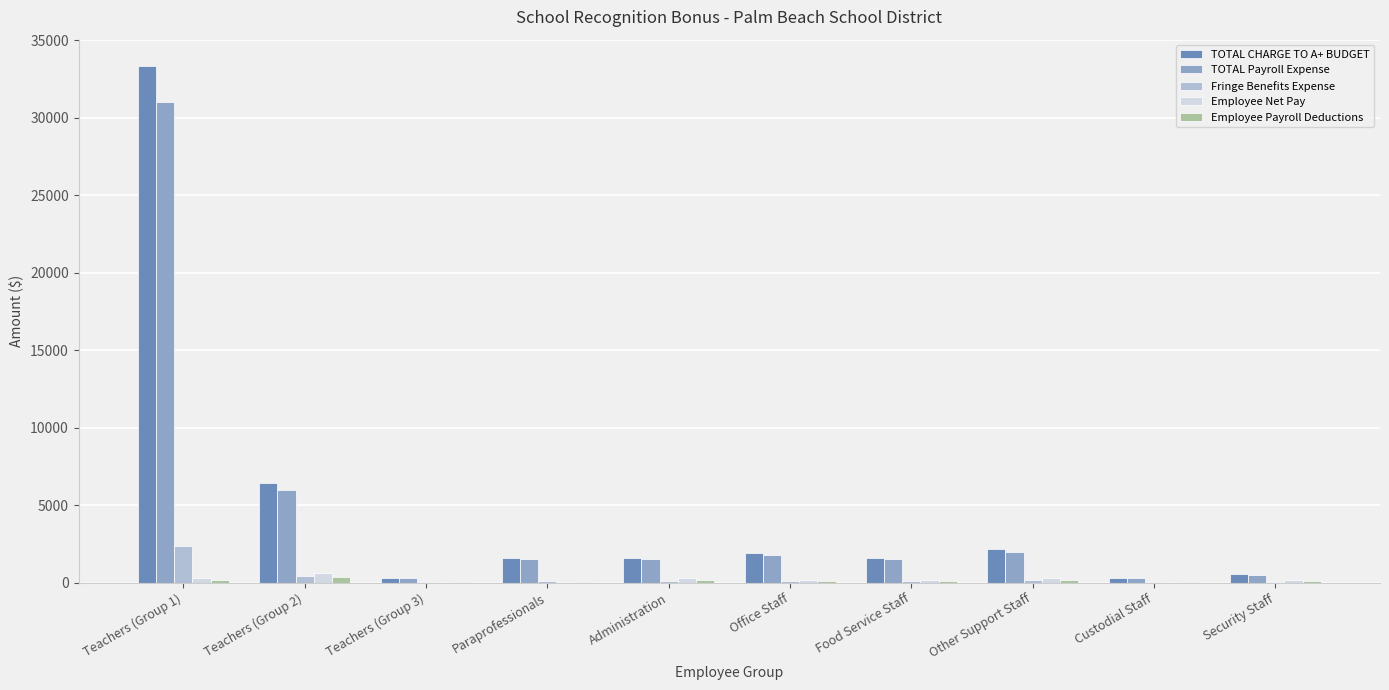

Which series changed the most between Teachers (Group 2) and Other Support Staff?

TOTAL CHARGE TO A+ BUDGET